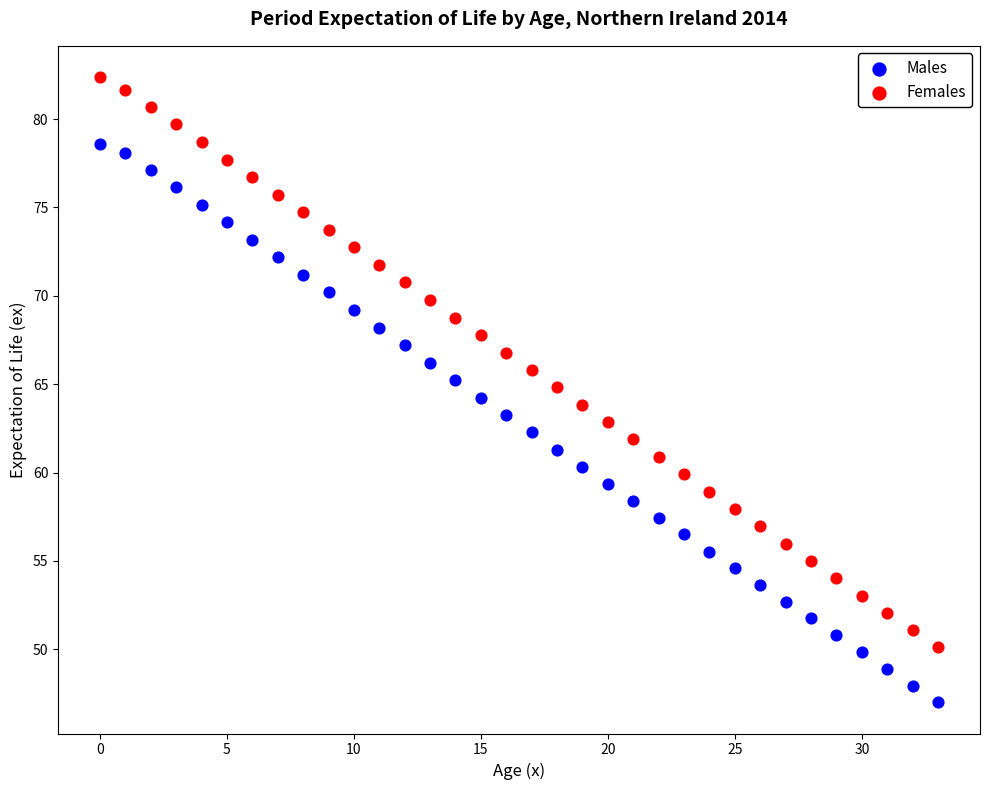

Across all data points, what is the range of Y values (max minus min)?

35.4